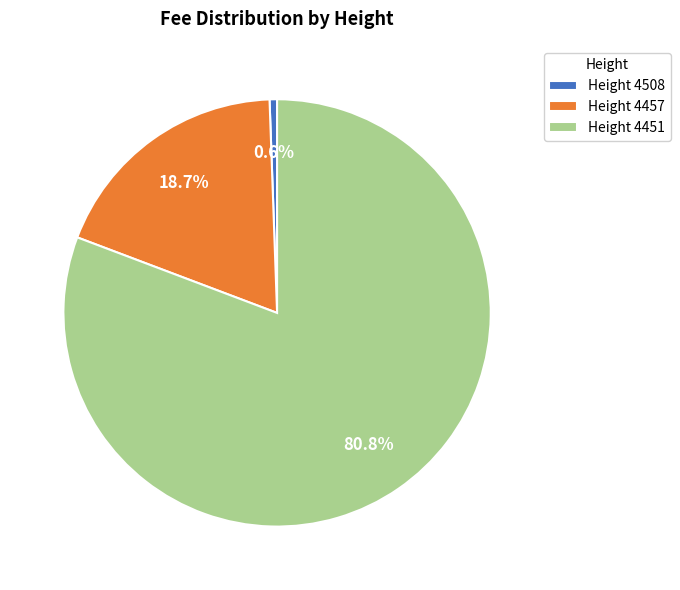

Is there any slice that represents more than half of the pie?

Yes